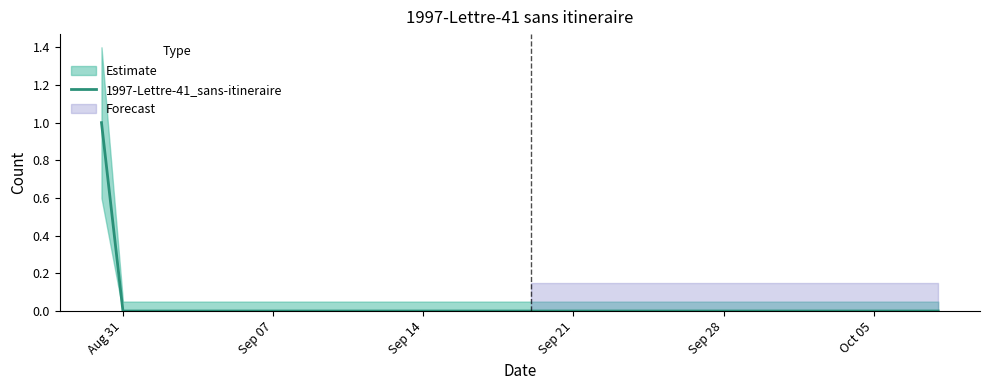

How many positive values are there?

1